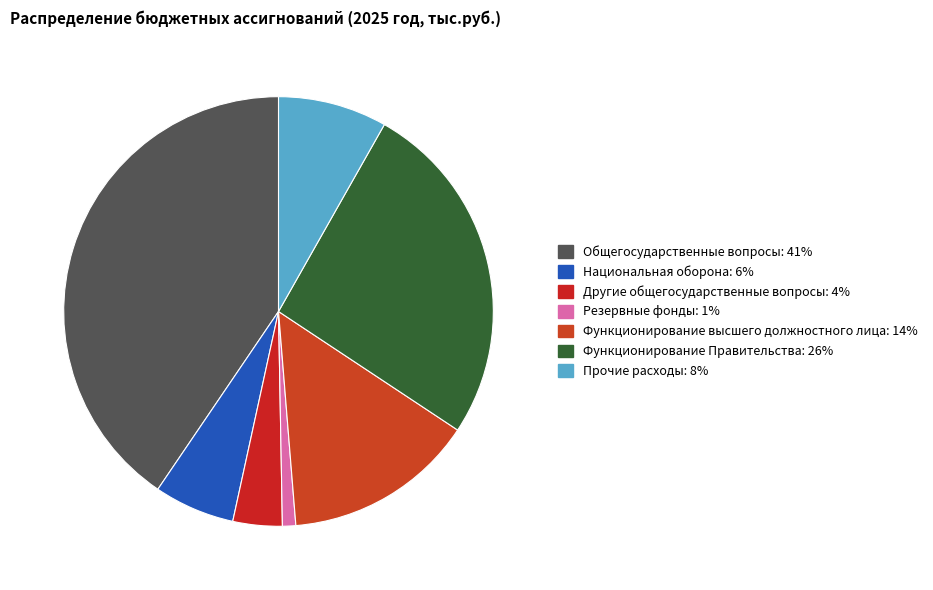

Does any single category account for the majority?

No